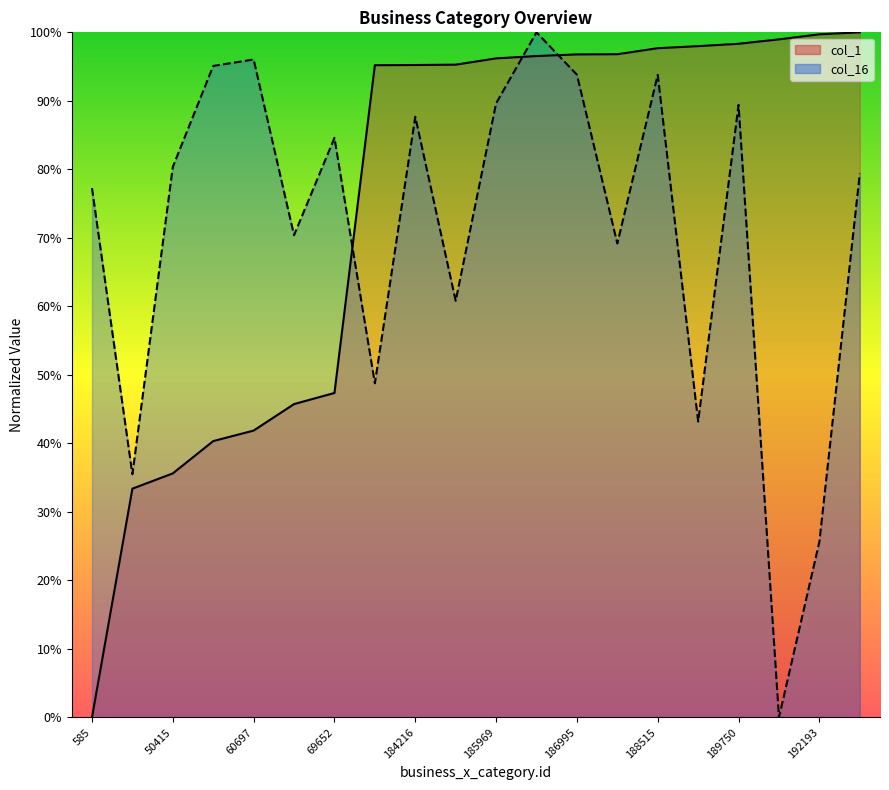

The business_x_category.id series shows 98.3 at 189750. True or false?

True